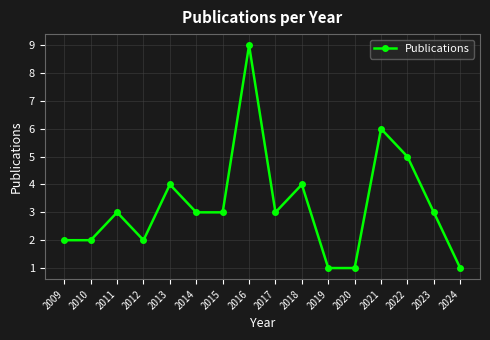

What is the value of the 6th point from the left?

3